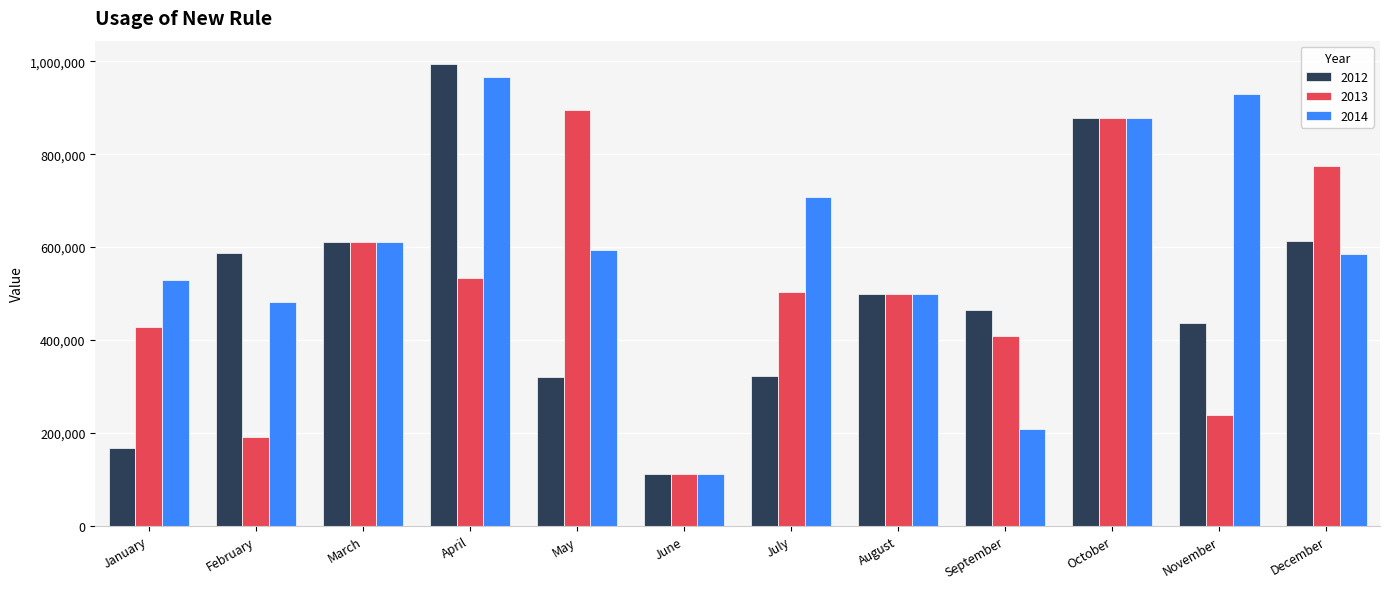

At which label is 2012 closest to 552821?

February